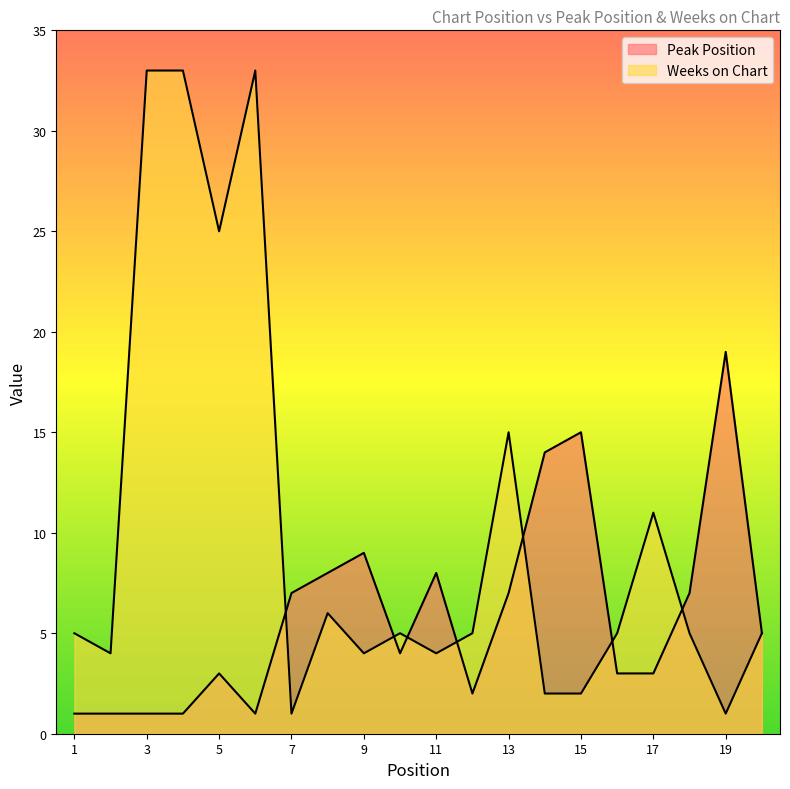

Reading right to left, list all the values displayed in this chart.

Peak Position: 5	19	7	3	3	15	14	7	2	8	4	9	8	7	1	3	1	1	1	1
Weeks on Chart: 5	1	5	11	5	2	2	15	5	4	5	4	6	1	33	25	33	33	4	5